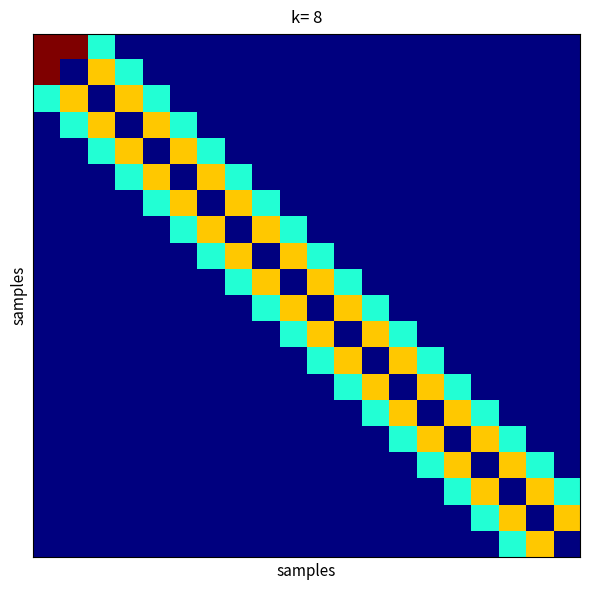

How many distinct data groups are displayed?

20